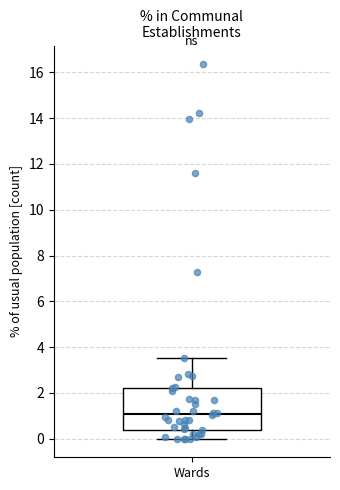

Transcribe this box plot: give where the median line is, the range the box spans, and where the two whiskers end, as read against the y-axis. The values are not printed on the chart, so give them approximately, as read against the axis.

median 1.0, box 0.4 to 2.2, whiskers 0.0 to 3.6